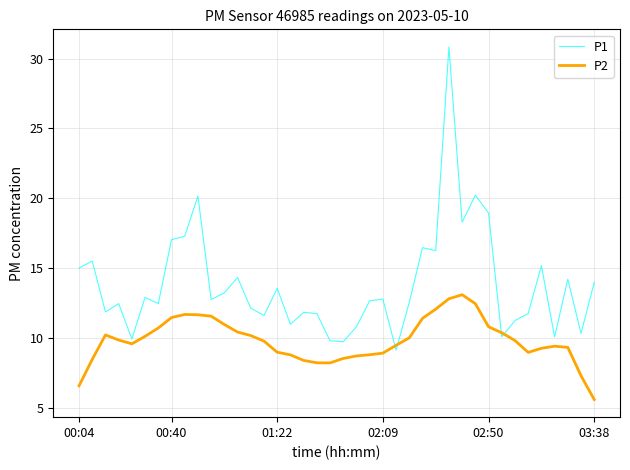

True or false: P1 has more than 1 points higher than both neighbors.

True